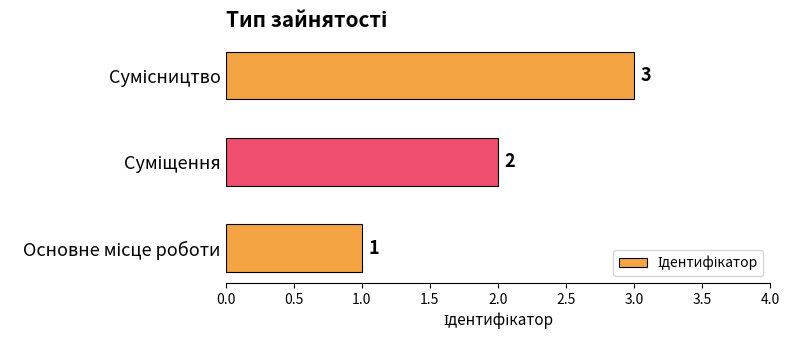

Count the values in the range 1 to 3.

3